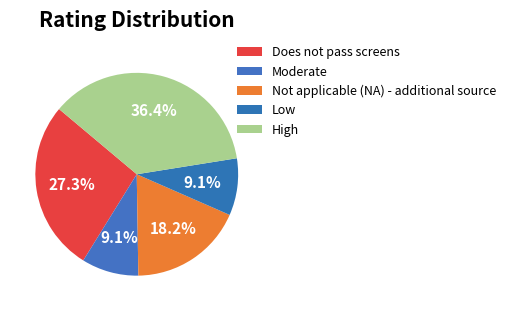

To the nearest percent, what is the difference between the High and Low slice percentages?

27%